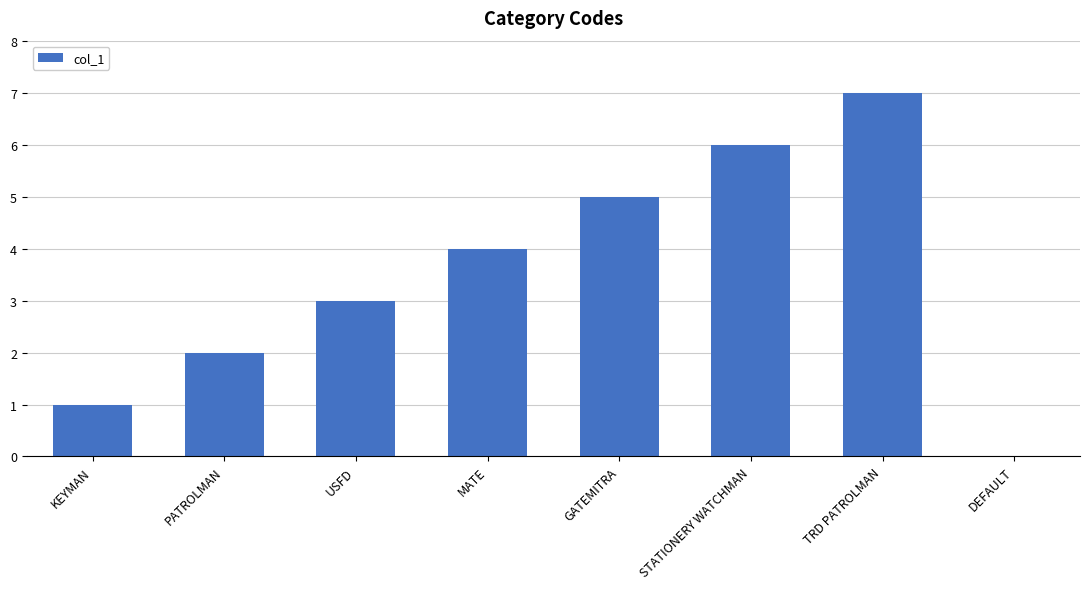

Reading left to right, what are all the values shown in this chart?

KEYMAN=1	PATROLMAN=2	USFD=3	MATE=4	GATEMITRA=5	STATIONERY WATCHMAN=6	TRD PATROLMAN=7	DEFAULT=0